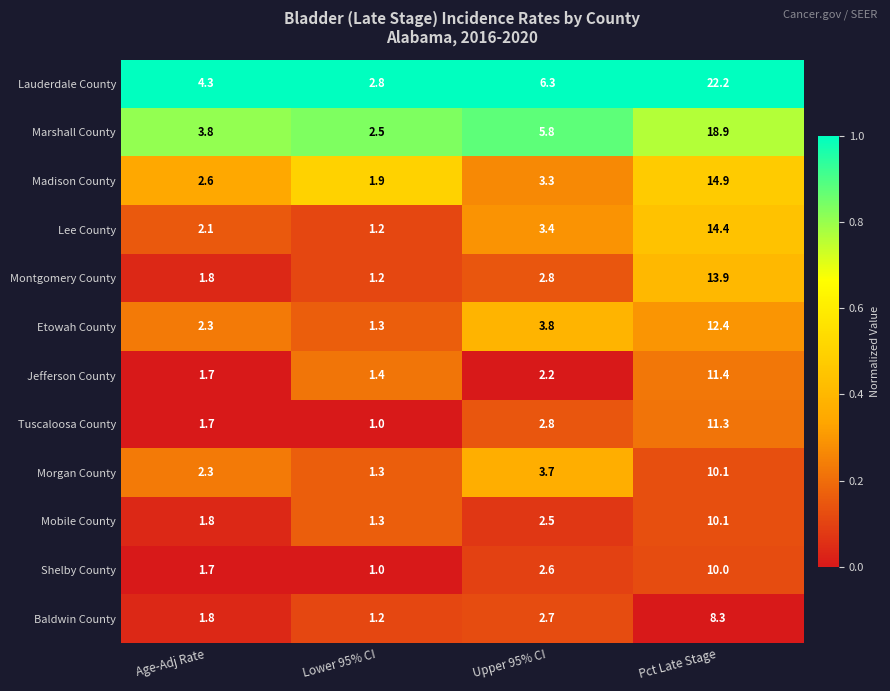

What is the maximum value shown in the chart?

22.2